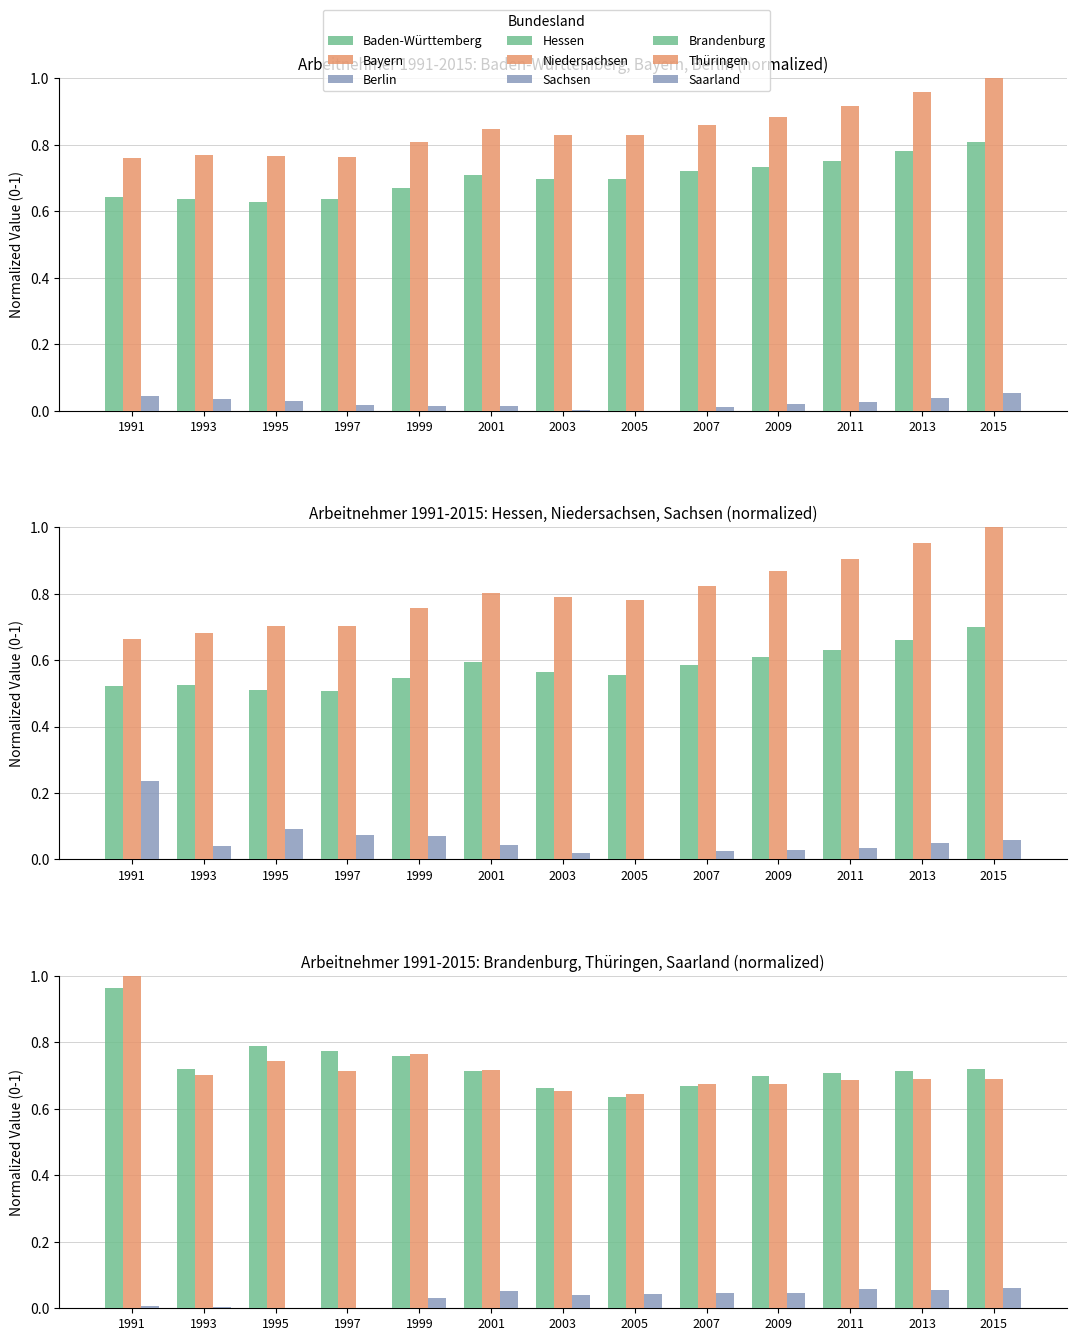

Rank the categories by Baden-Württemberg value from highest to lowest.

2015, 2013, 2011, 2009, 2007, 2001, 2003, 2005, 1999, 1991, 1993, 1997, 1995